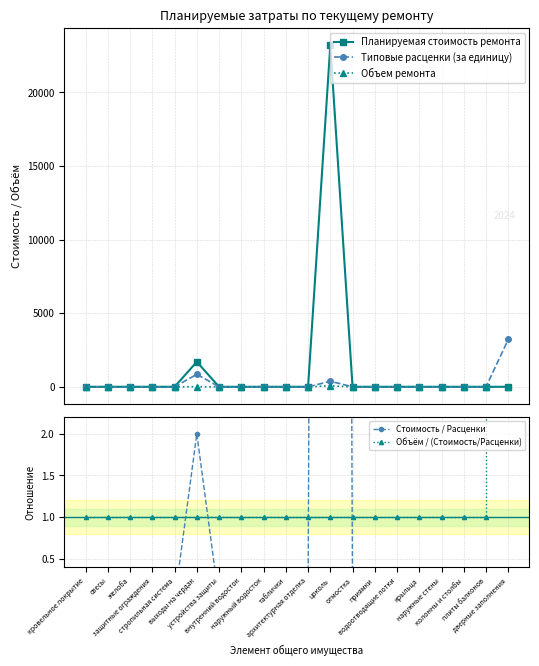

Reading right to left, extract all data points from this chart.

Планируемая стоимость ремонта: дверные заполнения=0.0	плиты балконов=0.0	колонны и столбы=0.0	наружные стены=0.0	крыльца=0.0	водоотводящие лотки=0.0	приямки=0.0	отмостка=0.0	цоколь=23201.6	архитектурная отделка=0.0	таблички=0.0	наружный водосток=0.0	внутренний водосток=0.0	устройства защиты=0.0	выходы на чердак=1697.5	стропильная система=0.0	защитные ограждения=0.0	желоба=0.0	свесы=0.0	кровельное покрытие=0.0
Типовые расценки (за единицу): дверные заполнения=3224.1	плиты балконов=0.0	колонны и столбы=0.0	наружные стены=0.0	крыльца=0.0	водоотводящие лотки=0.0	приямки=0.0	отмостка=0.0	цоколь=374.2	архитектурная отделка=0.0	таблички=0.0	наружный водосток=0.0	внутренний водосток=0.0	устройства защиты=0.0	выходы на чердак=848.8	стропильная система=0.0	защитные ограждения=0.0	желоба=0.0	свесы=0.0	кровельное покрытие=0.0
Объем ремонта: дверные заполнения=2.0	плиты балконов=0.0	колонны и столбы=0.0	наружные стены=0.0	крыльца=0.0	водоотводящие лотки=0.0	приямки=0.0	отмостка=0.0	цоколь=62.0	архитектурная отделка=0.0	таблички=0.0	наружный водосток=0.0	внутренний водосток=0.0	устройства защиты=0.0	выходы на чердак=2.0	стропильная система=0.0	защитные ограждения=0.0	желоба=0.0	свесы=0.0	кровельное покрытие=0.0
Стоимость / Расценки: дверные заполнения=0.0	плиты балконов=0.0	колонны и столбы=0.0	наружные стены=0.0	крыльца=0.0	водоотводящие лотки=0.0	приямки=0.0	отмостка=0.0	цоколь=62.0	архитектурная отделка=0.0	таблички=0.0	наружный водосток=0.0	внутренний водосток=0.0	устройства защиты=0.0	выходы на чердак=2.0	стропильная система=0.0	защитные ограждения=0.0	желоба=0.0	свесы=0.0	кровельное покрытие=0.0
Объём / (Стоимость/Расценки): дверные заполнения=2000000000.0	плиты балконов=1.0	колонны и столбы=1.0	наружные стены=1.0	крыльца=1.0	водоотводящие лотки=1.0	приямки=1.0	отмостка=1.0	цоколь=1.0	архитектурная отделка=1.0	таблички=1.0	наружный водосток=1.0	внутренний водосток=1.0	устройства защиты=1.0	выходы на чердак=1.0	стропильная система=1.0	защитные ограждения=1.0	желоба=1.0	свесы=1.0	кровельное покрытие=1.0